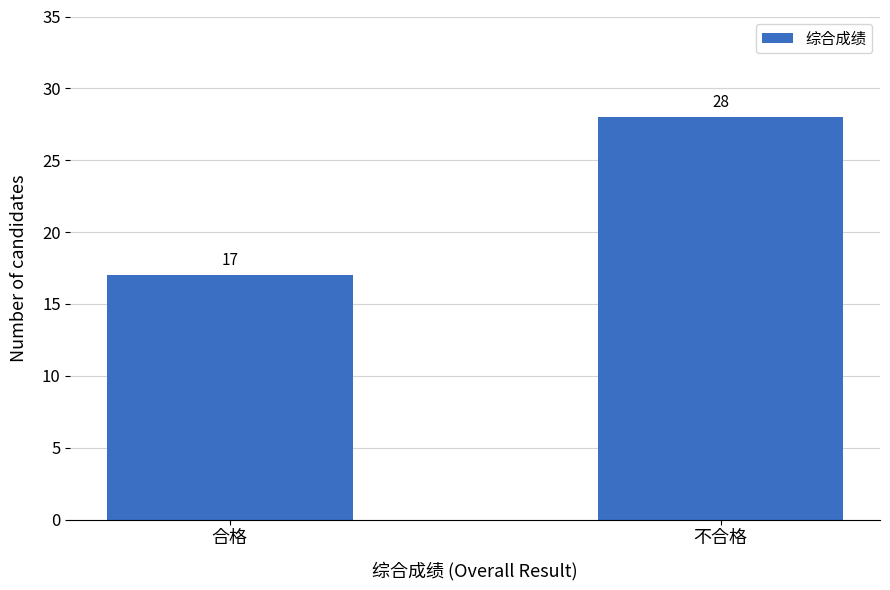

What is the difference between the values at 合格 and 不合格?

11